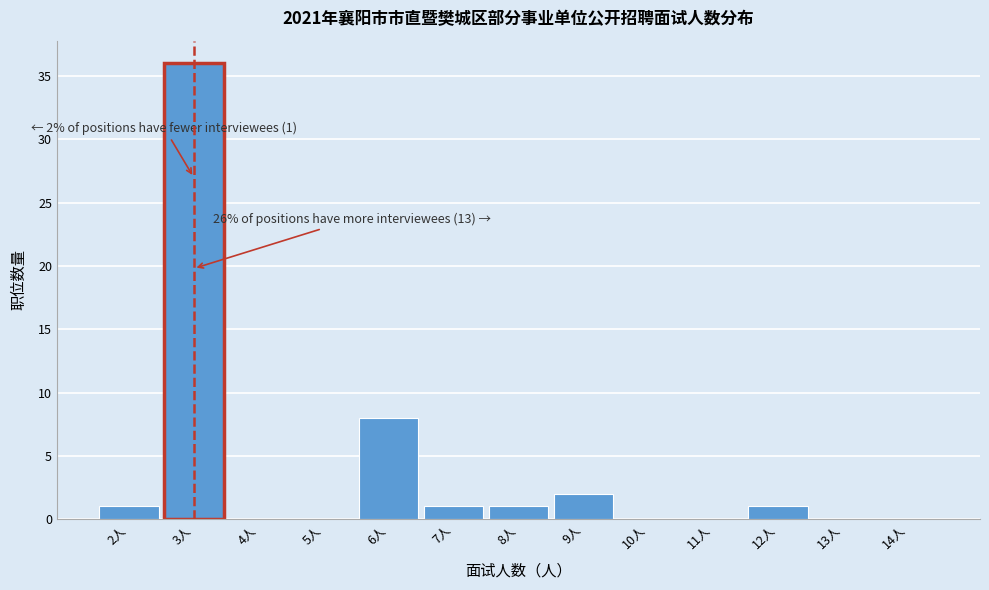

Which range on the x-axis has the tallest bar?

2.5 to 3.5